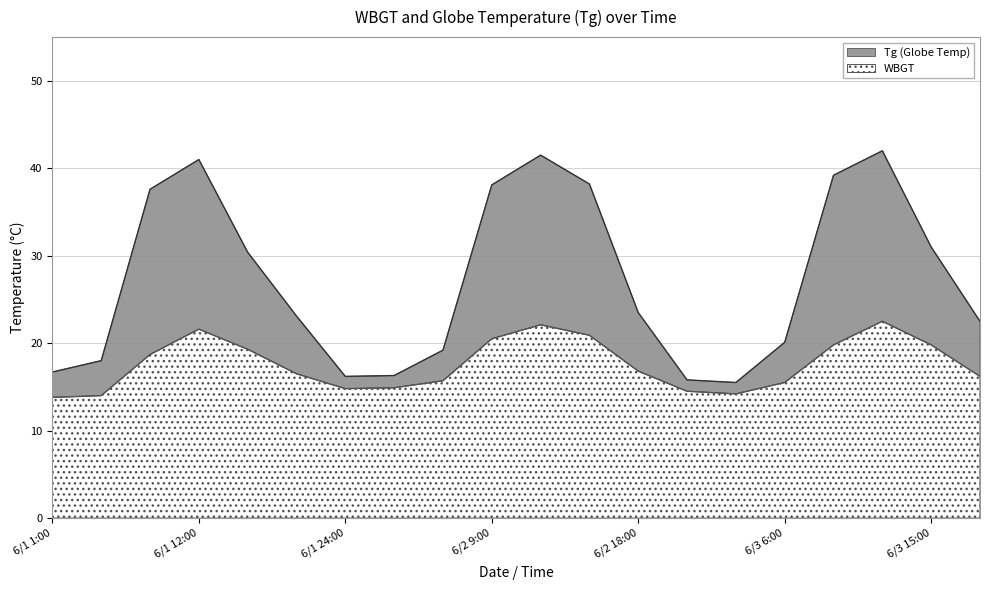

Which series has the largest range (max minus min)?

Tg